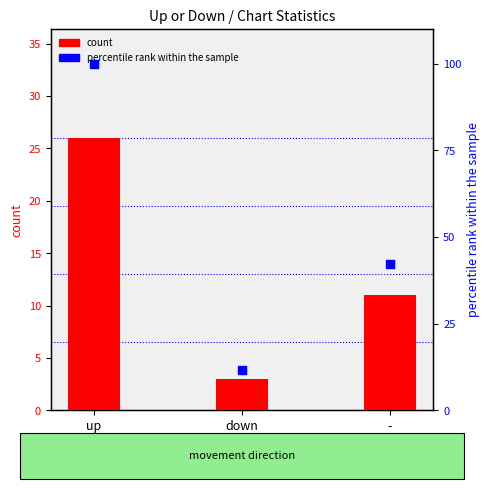

Which series has the largest Y range (max minus min)?

percentile rank within the sample